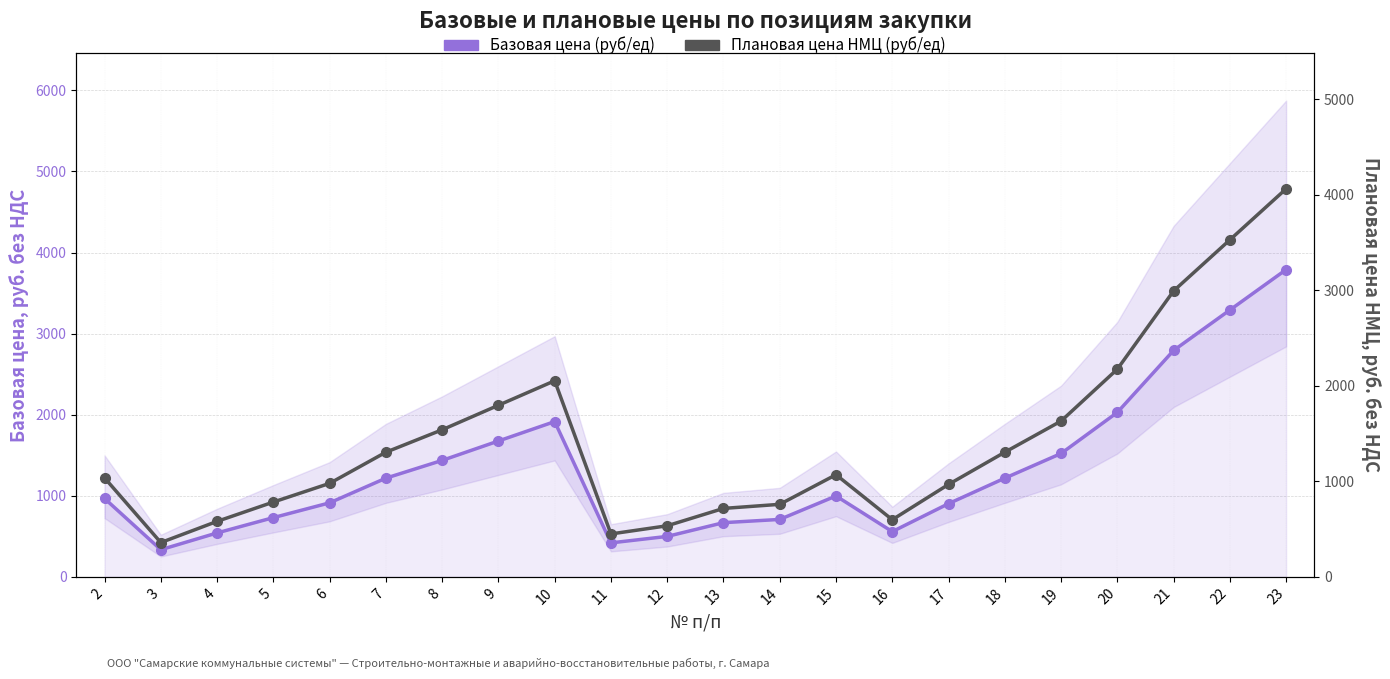

Which series has the widest spread of values?

Плановая цена НМЦ (руб/ед)